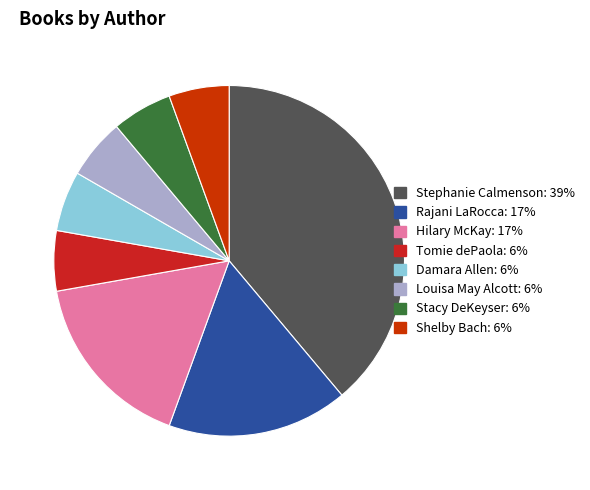

How many slices are in this pie chart?

8